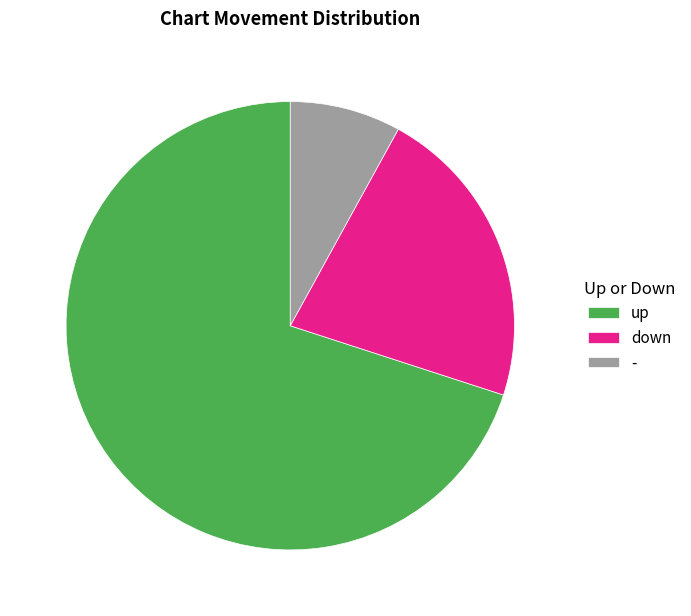

Count the number of slices in the pie.

3